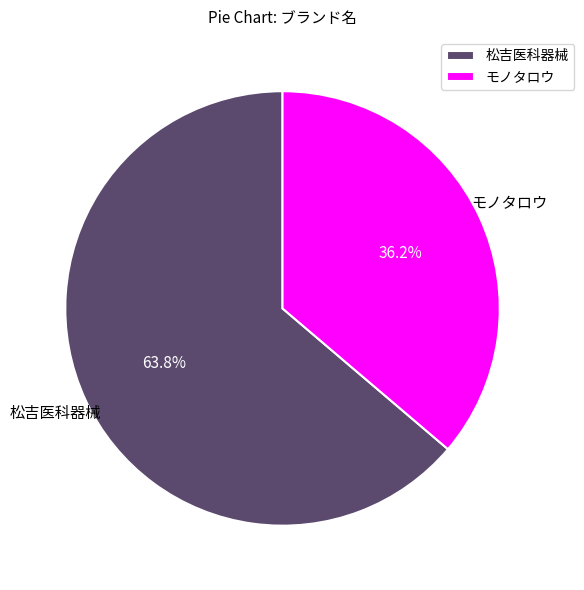

What portion of the pie excludes 松吉医科器械?

36.2%